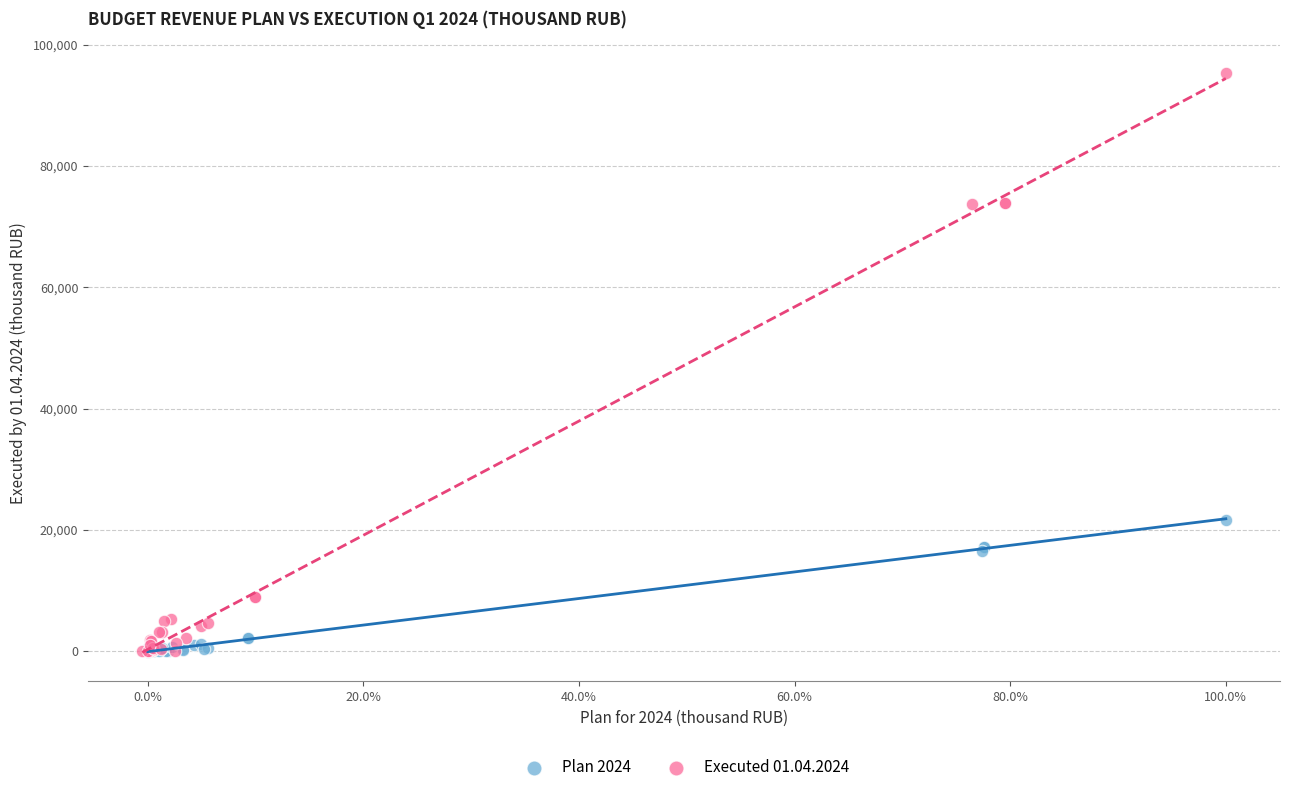

Which series has the widest spread of Y values?

Executed 01.04.2024